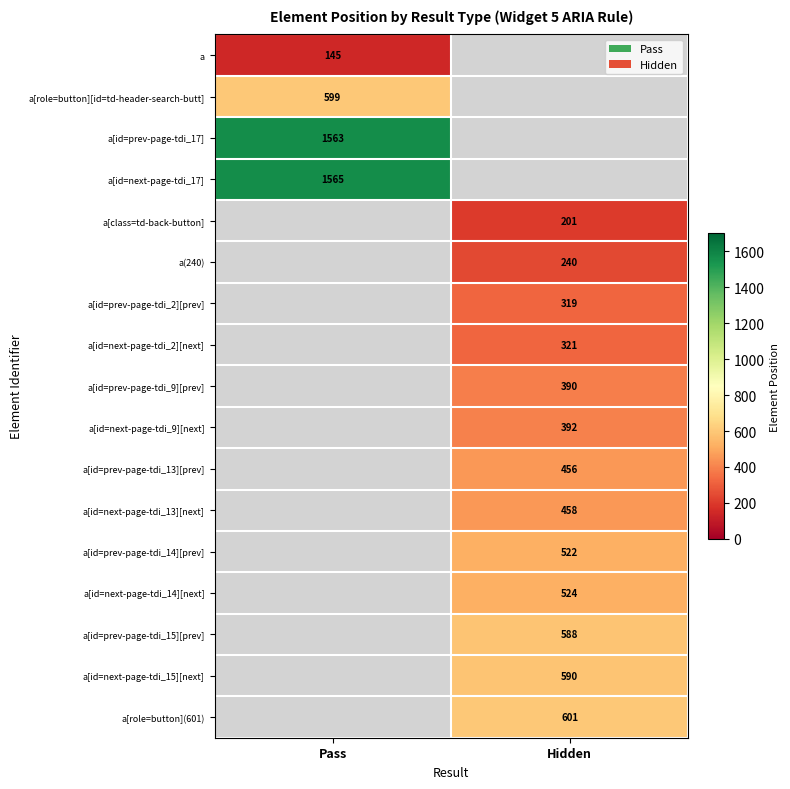

Which label corresponds to the largest value in the chart?

Pass